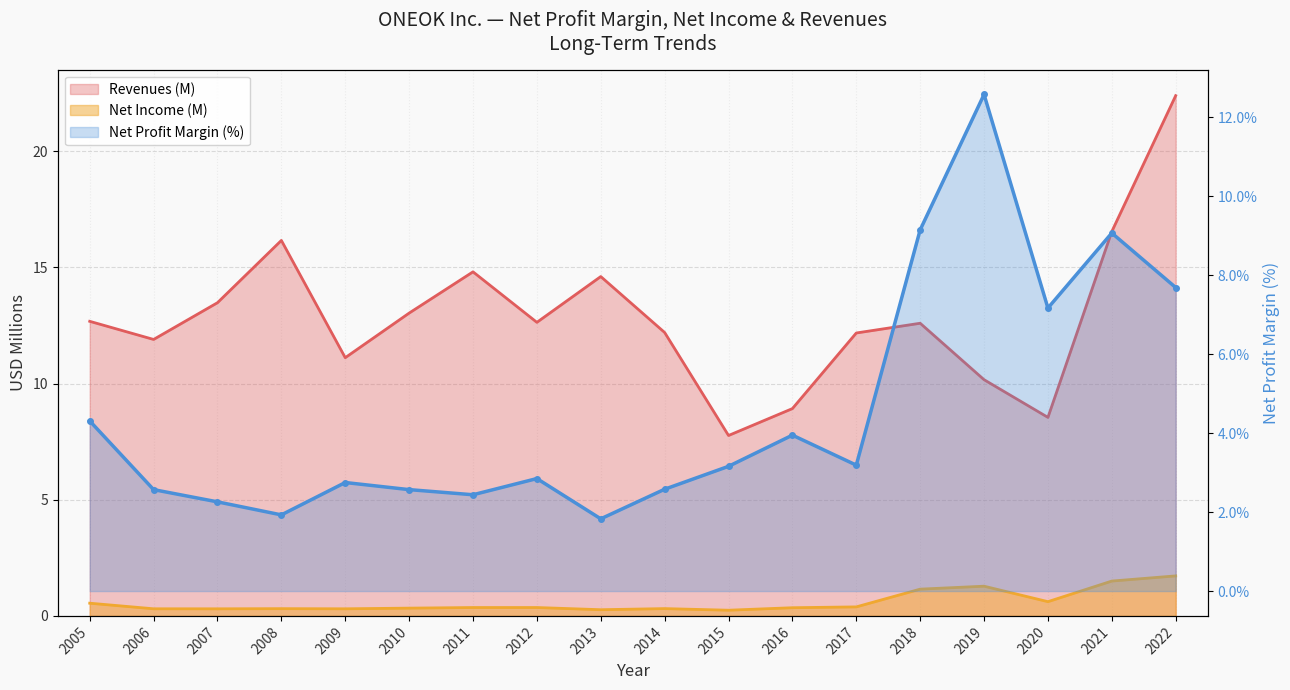

Which series changed the most between 2018 and 2021?

Revenues (M)